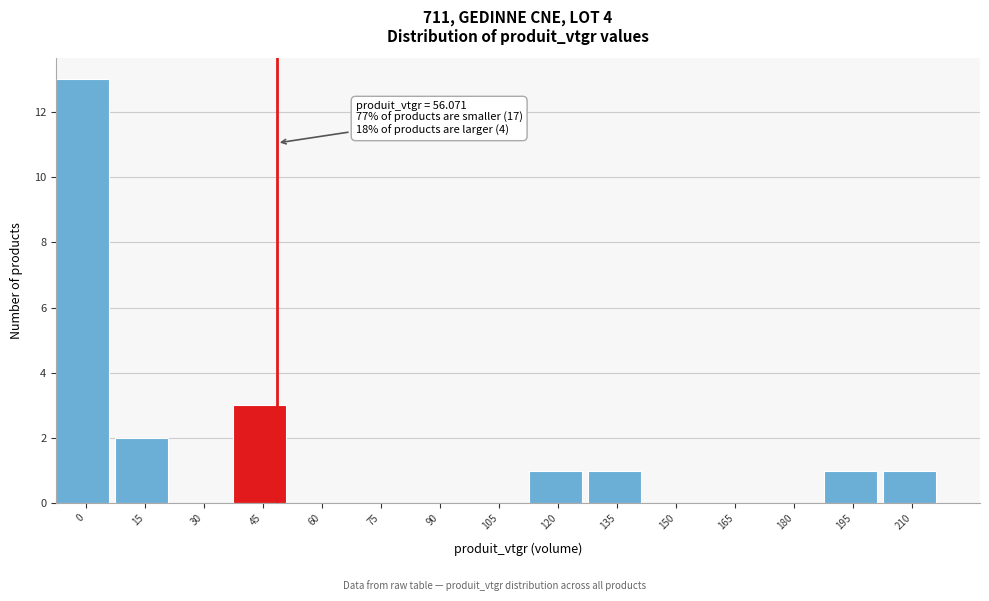

Reading left to right, list all the values displayed in this chart.

0=13	15=2	30=0	45=3	60=0	75=0	90=0	105=0	120=1	135=1	150=0	165=0	180=0	195=1	210=1